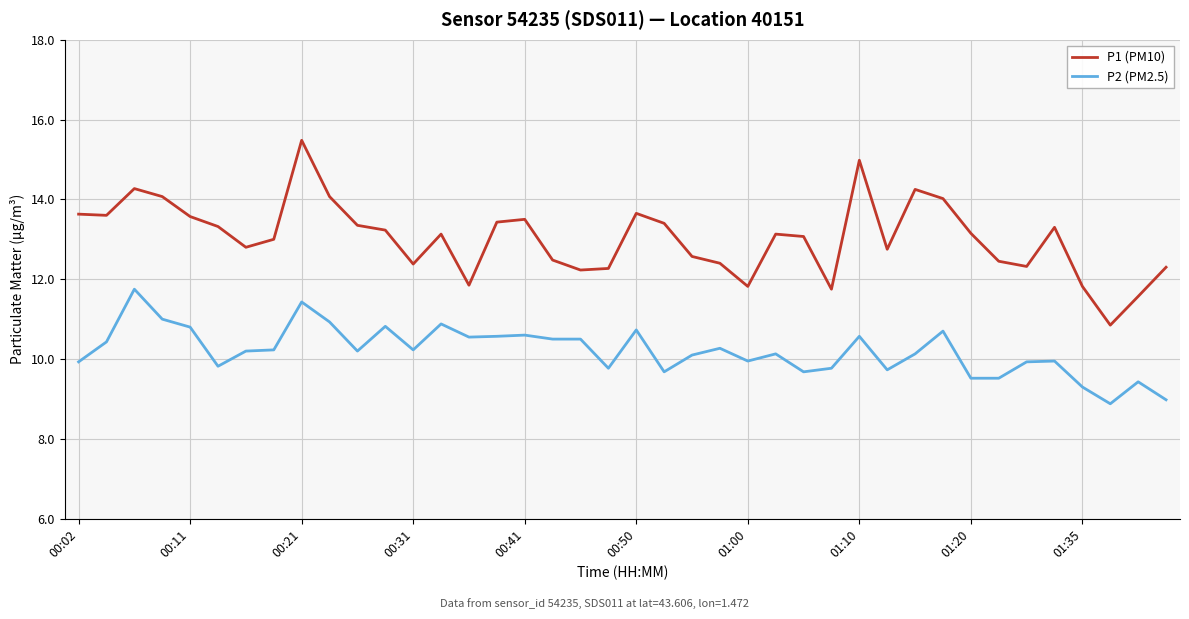

Rank the series by their average value, from lowest to highest.

P2 (PM2.5), P1 (PM10)